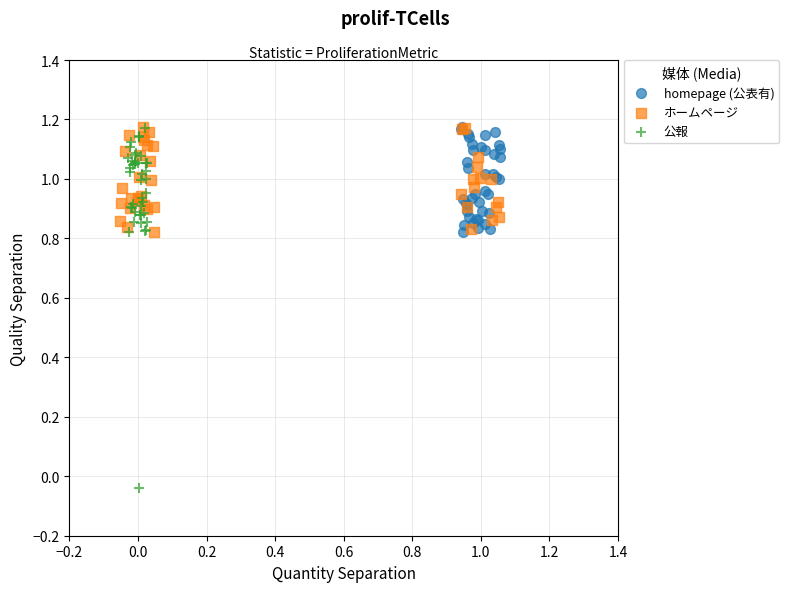

Which series has the widest spread of Y values?

公報